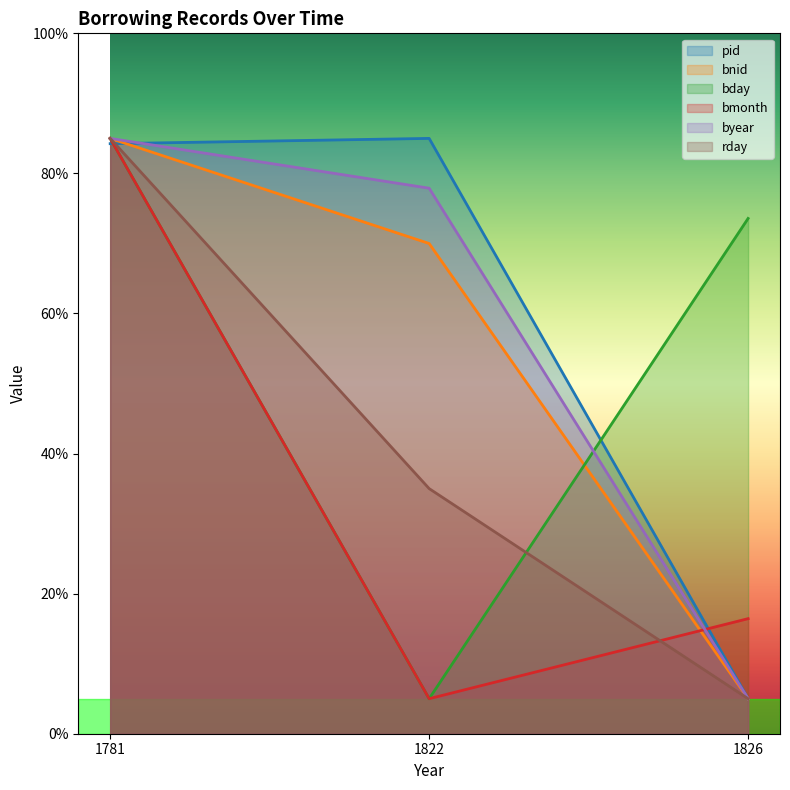

Does the chart display data point markers on the line(s)?

No